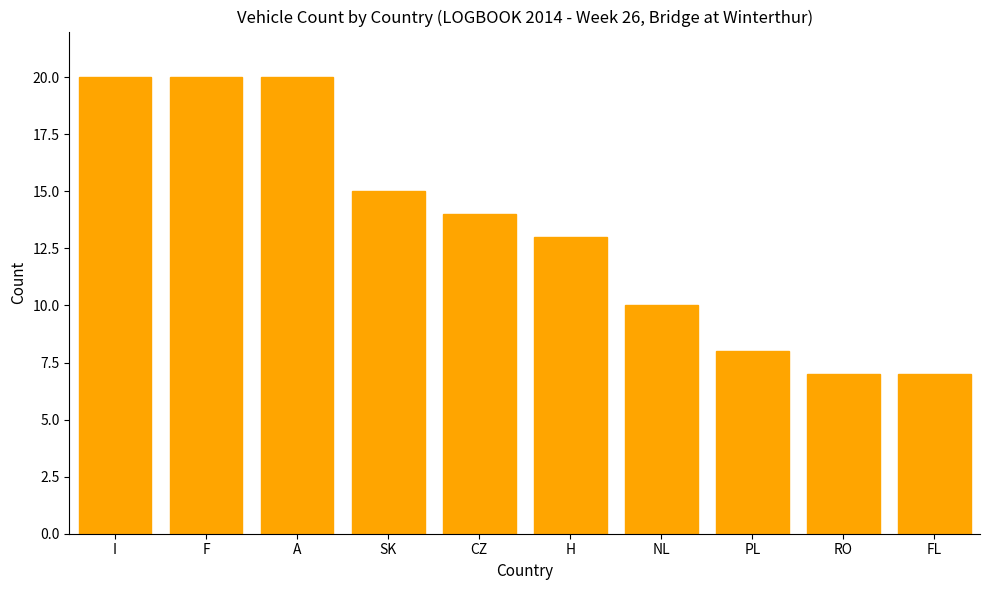

The value at F is 35. True or false?

False